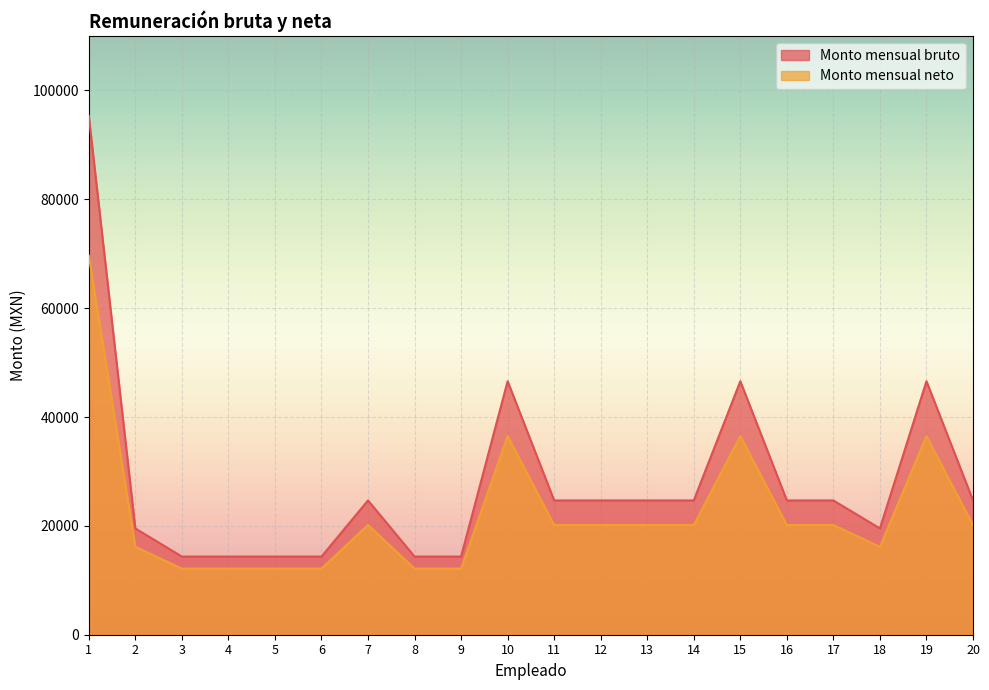

Where is Monto mensual bruto nearest to the value 54843?

10